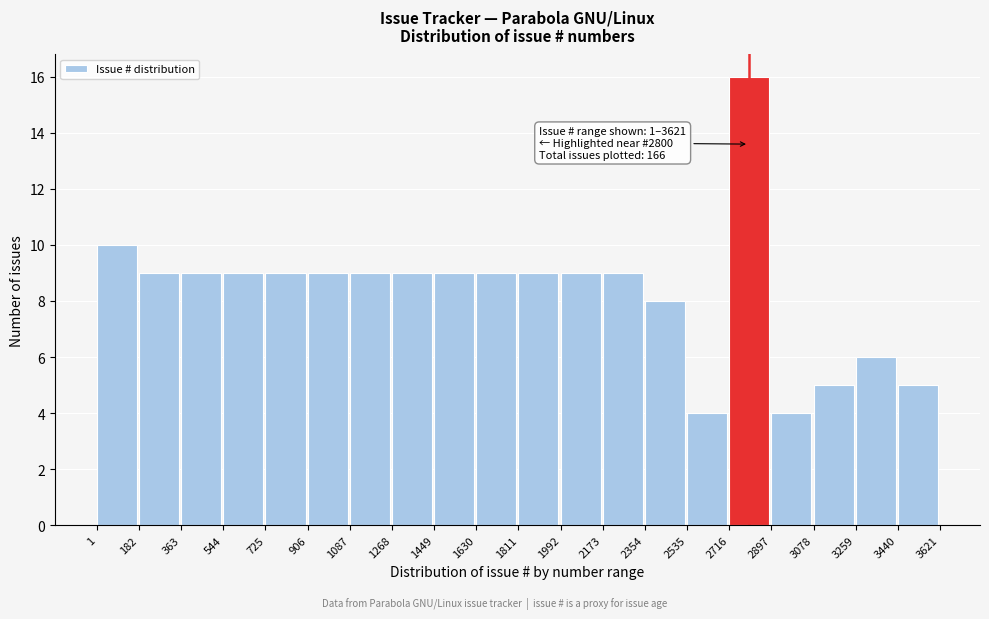

Over which range of the x-axis is the bar tallest?

2716 to 2897